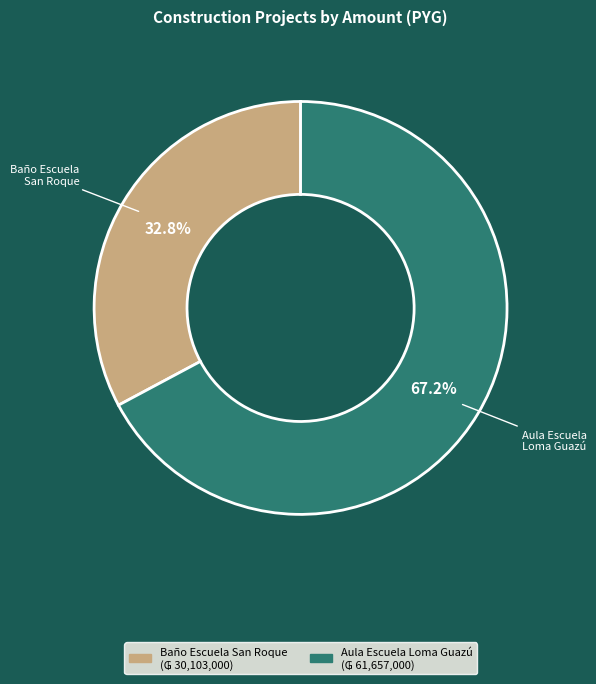

Does any single category account for the majority?

Yes